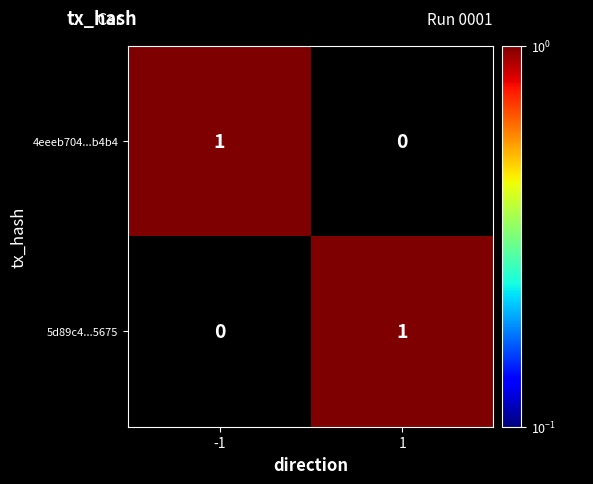

Rank the series at -1 from lowest to highest value.

5d89c4...5675, 4eeeb704...b4b4